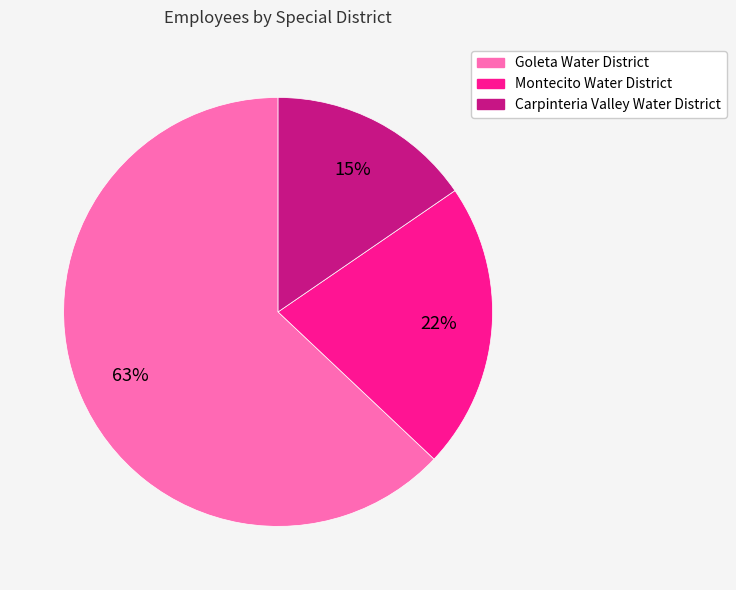

Does Montecito Water District account for over 50% of the chart?

No